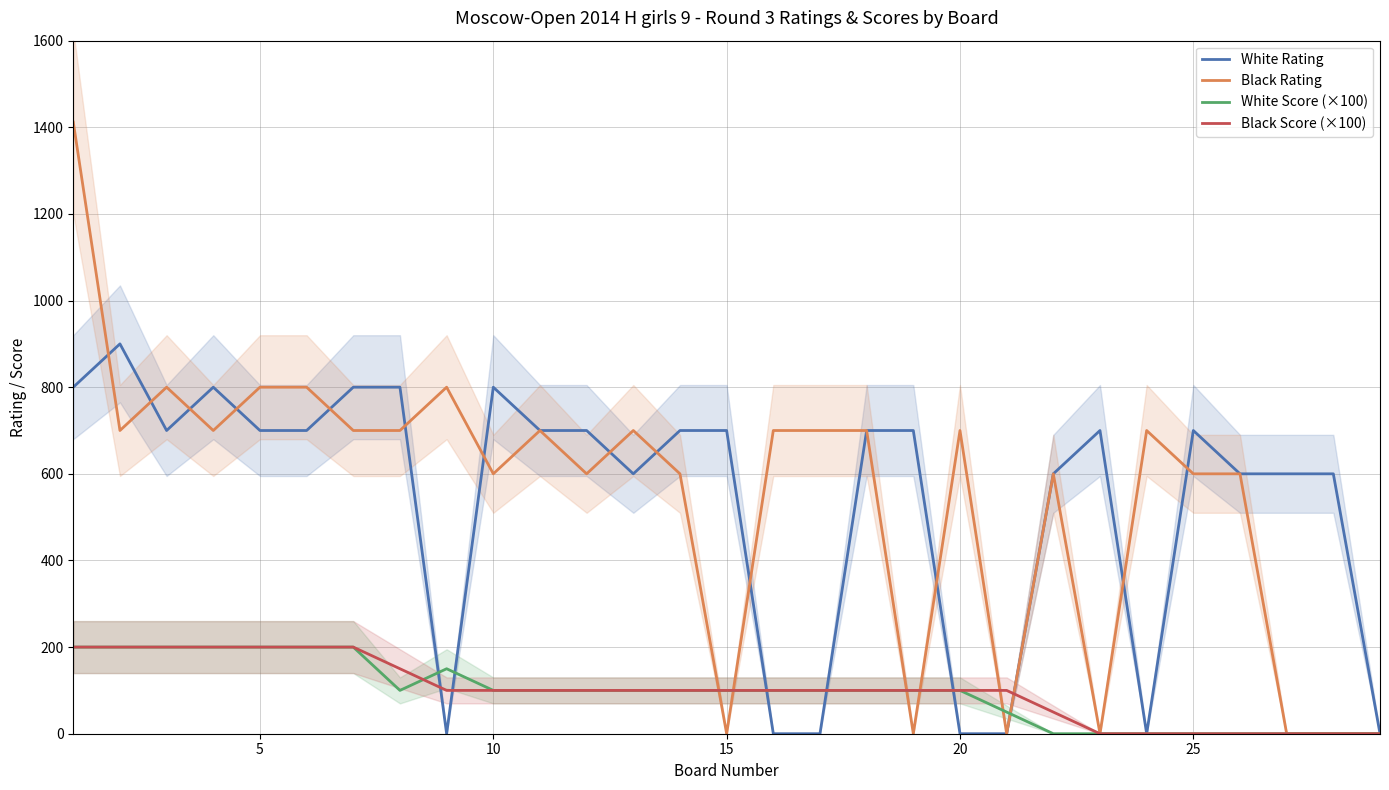

Which series has the largest total across all categories?

Black Rating